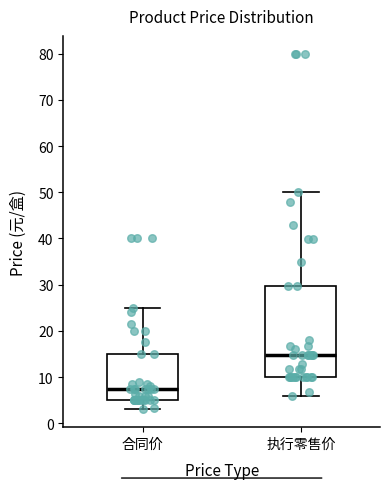

Which box has the lowest median line?

合同价